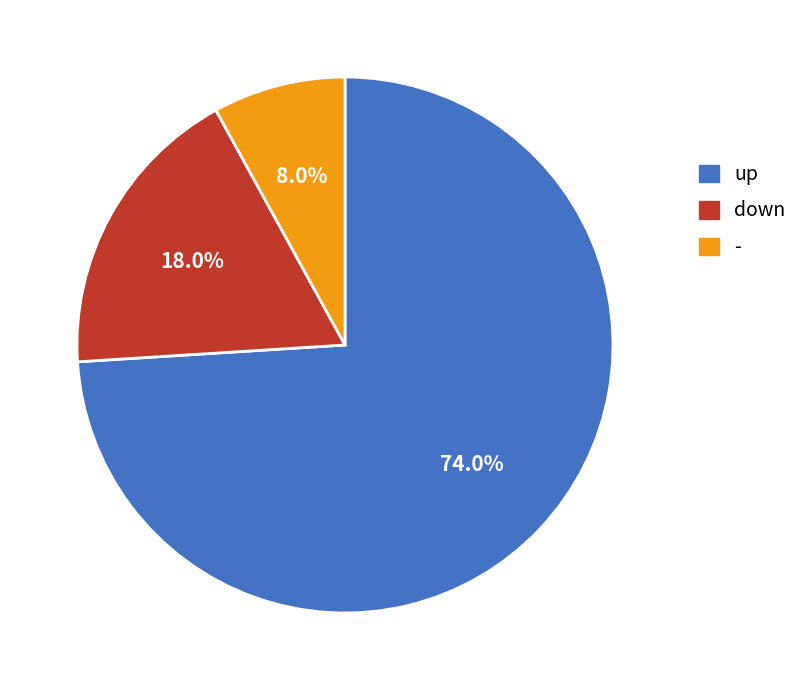

How many slices are in this pie chart?

3